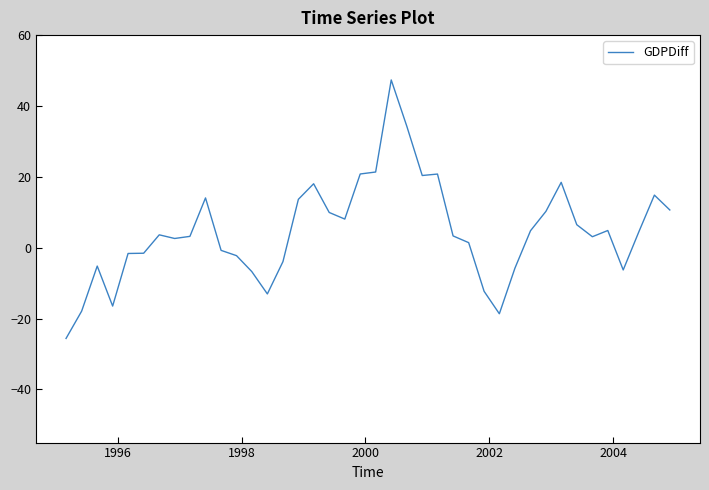

What is the difference between the maximum and minimum values?

73.0